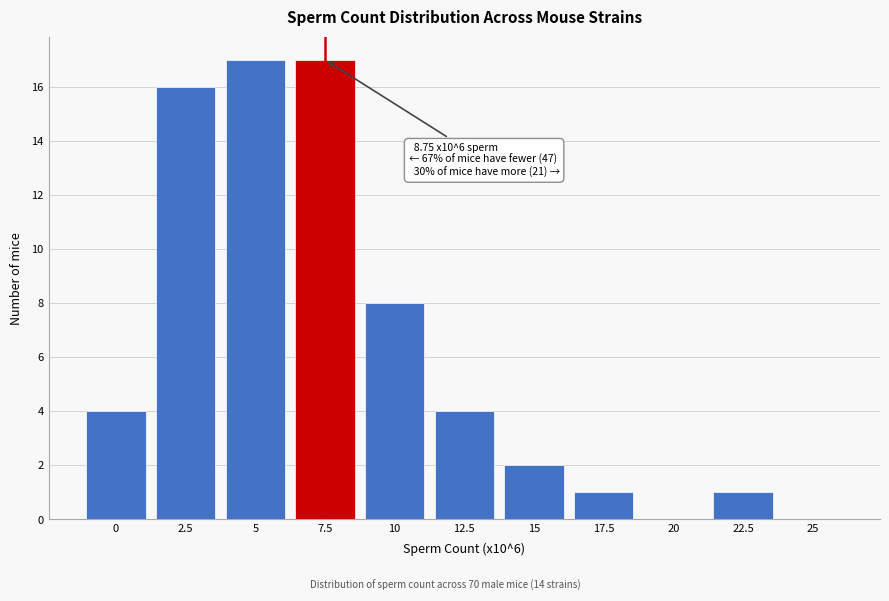

Reading left to right, extract all data points from this chart.

0=4	2.5=16	5=17	7.5=17	10=8	12.5=4	15=2	17.5=1	20=0	22.5=1	25=0